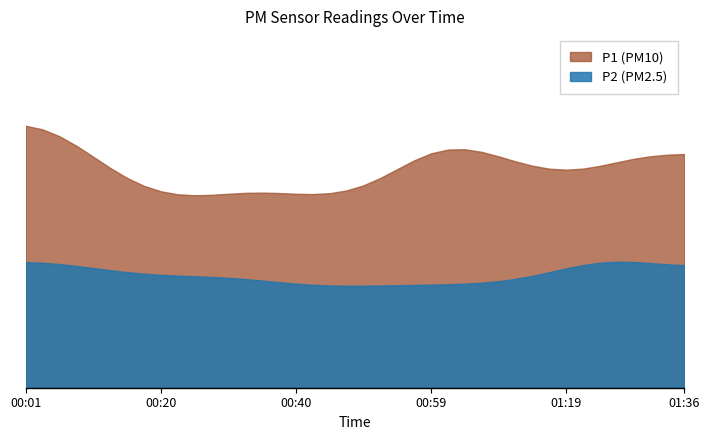

Reading right to left, what are all the values shown in this chart?

P1: 9.2	13.5	13.5	13.2	11.2	9.3	11.7	8.3	10.7	12.3	10.7	13.1	8.5	13.5	14.4	15.5	13.8	7.4	8.4	10.2	10.2	8.8	10.3	9.5	7.9	11.3	12.6	9.2	9.6	7.5	8.8	12.7	8.3	8.8	9.6	11.4	14.8	12.6	16.1	12.4
P2: 6.2	5.5	6.0	6.6	7.4	7.0	7.4	5.2	5.5	5.4	5.2	5.2	5.1	5.5	5.2	4.8	5.5	5.3	5.3	4.7	5.4	5.0	5.2	4.9	5.0	5.4	6.4	5.5	5.9	5.0	5.7	6.0	5.9	5.3	5.3	6.0	6.8	6.7	6.1	6.5